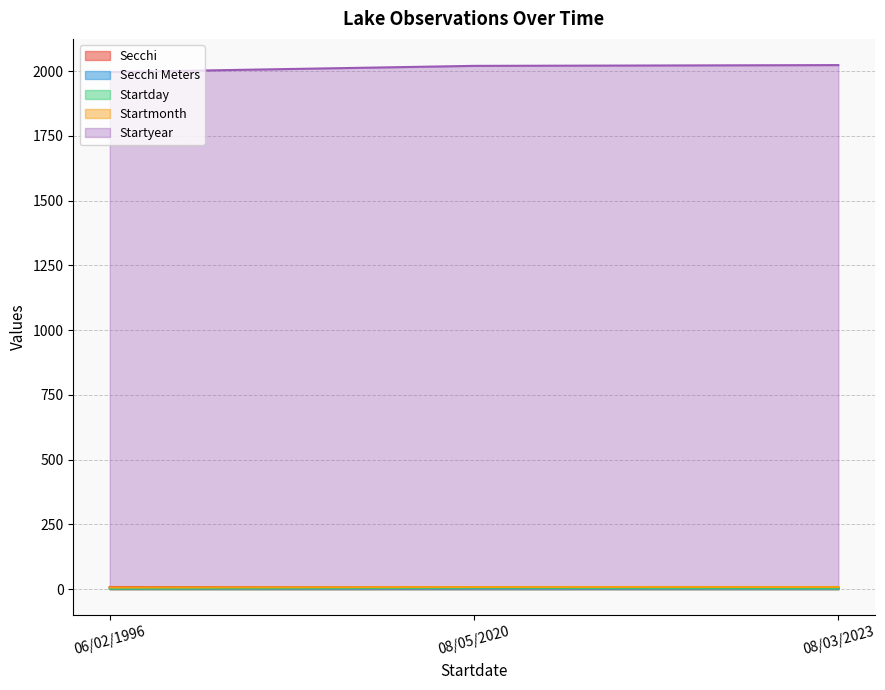

What is the spread (max minus min) of values at 08/05/2020?

2017.9